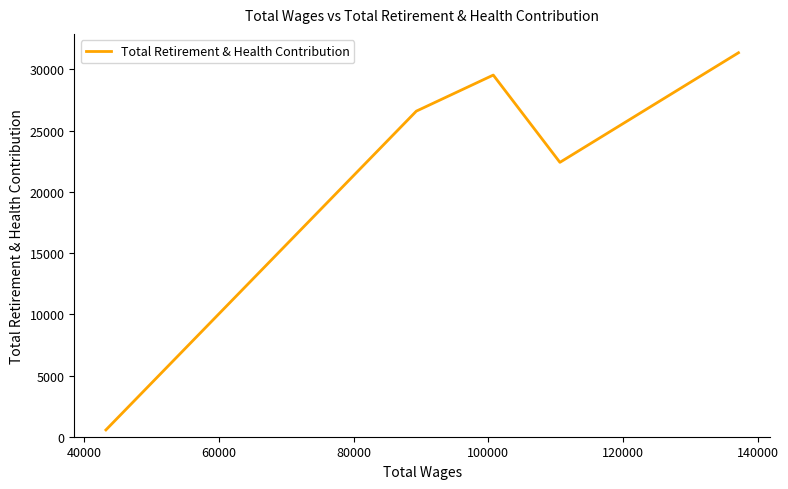

True or false: the data shows 176 at 100000.

False